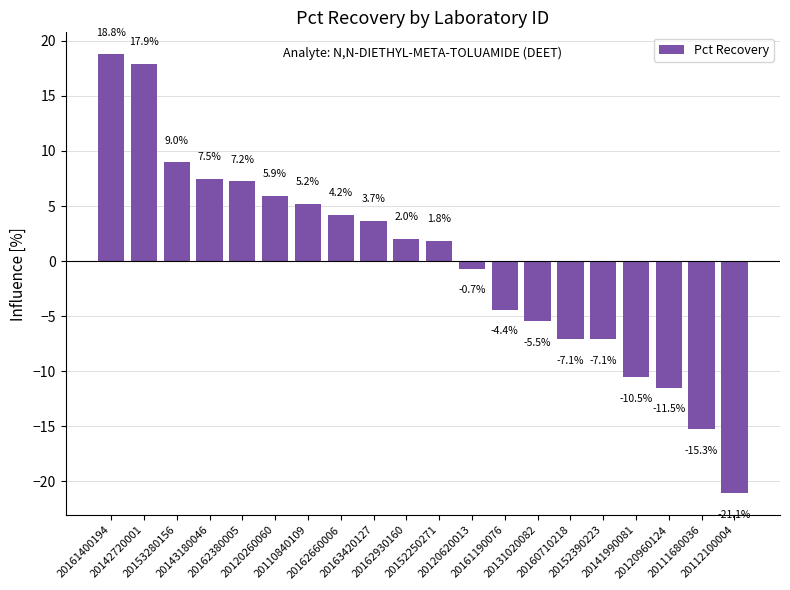

Reading left to right, transcribe all the data shown in this chart.

18.8	17.9	9.0	7.5	7.2	5.9	5.2	4.2	3.7	2.0	1.8	-0.7	-4.4	-5.5	-7.1	-7.1	-10.5	-11.5	-15.3	-21.1